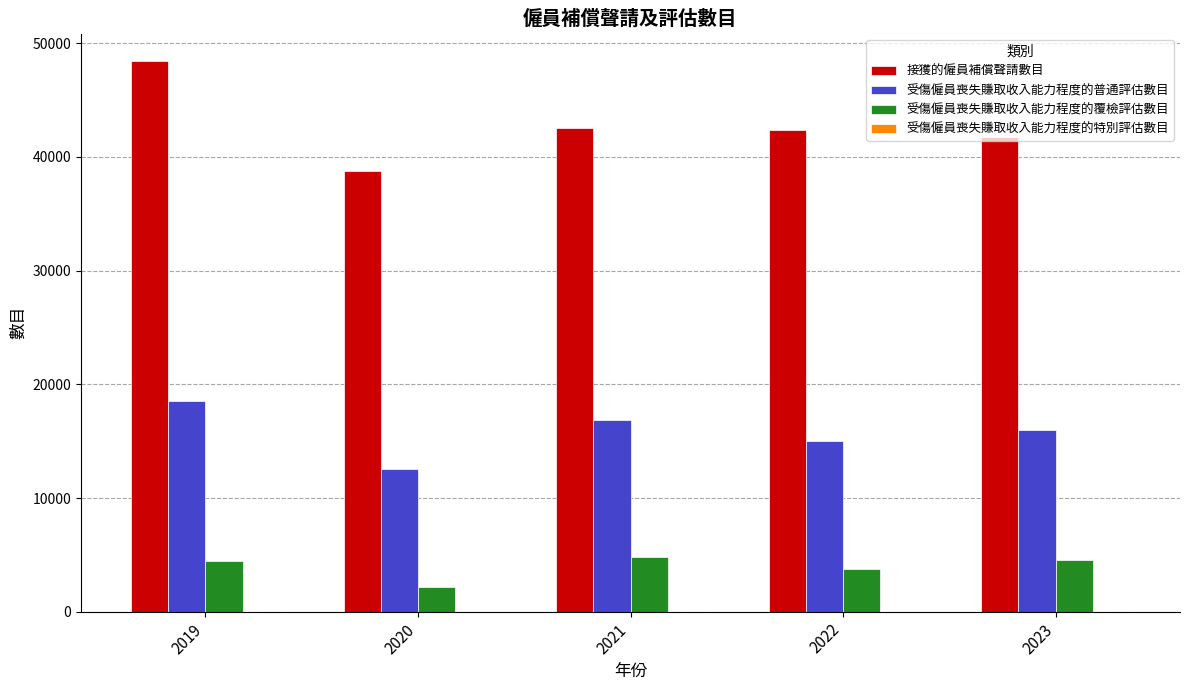

What is the difference between the maximum and second lowest values in the 接獲的僱員補償聲請數目 series?

6663